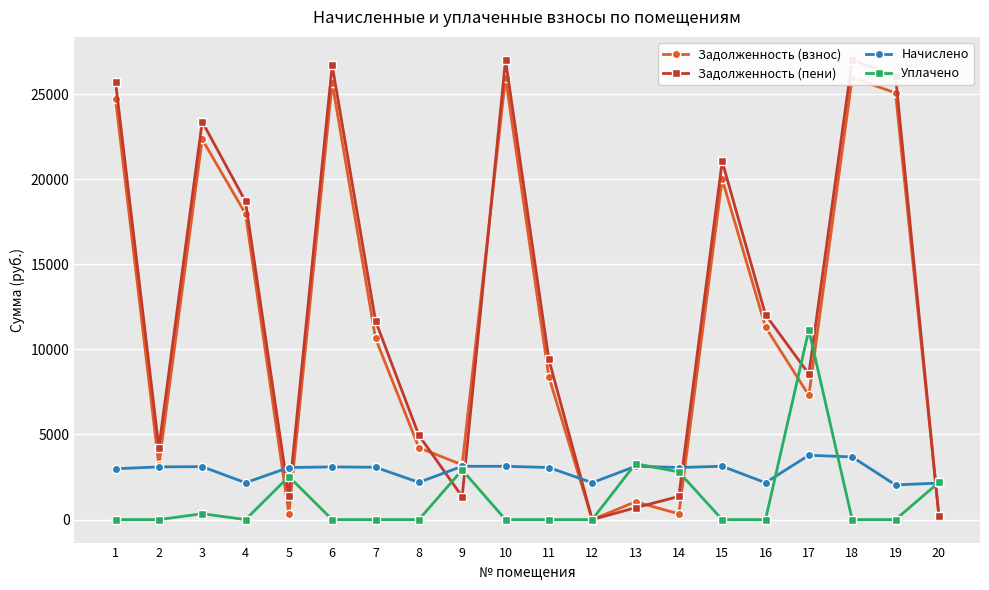

Which label corresponds to the smallest value in the chart?

12